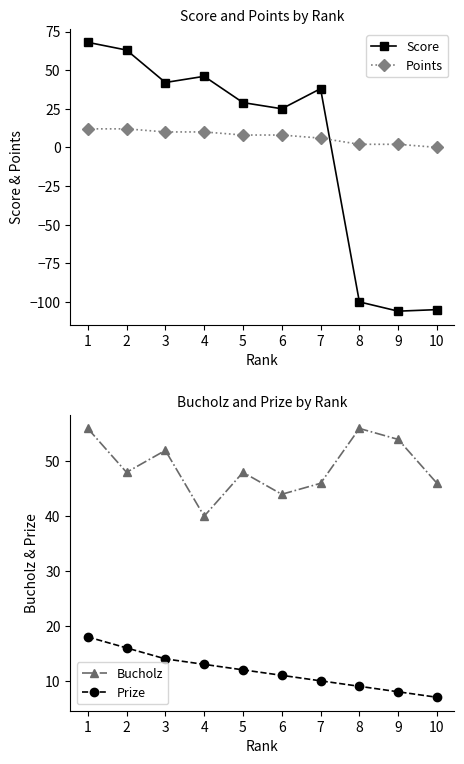

True or false: Points has more than 2 interior local peaks.

False